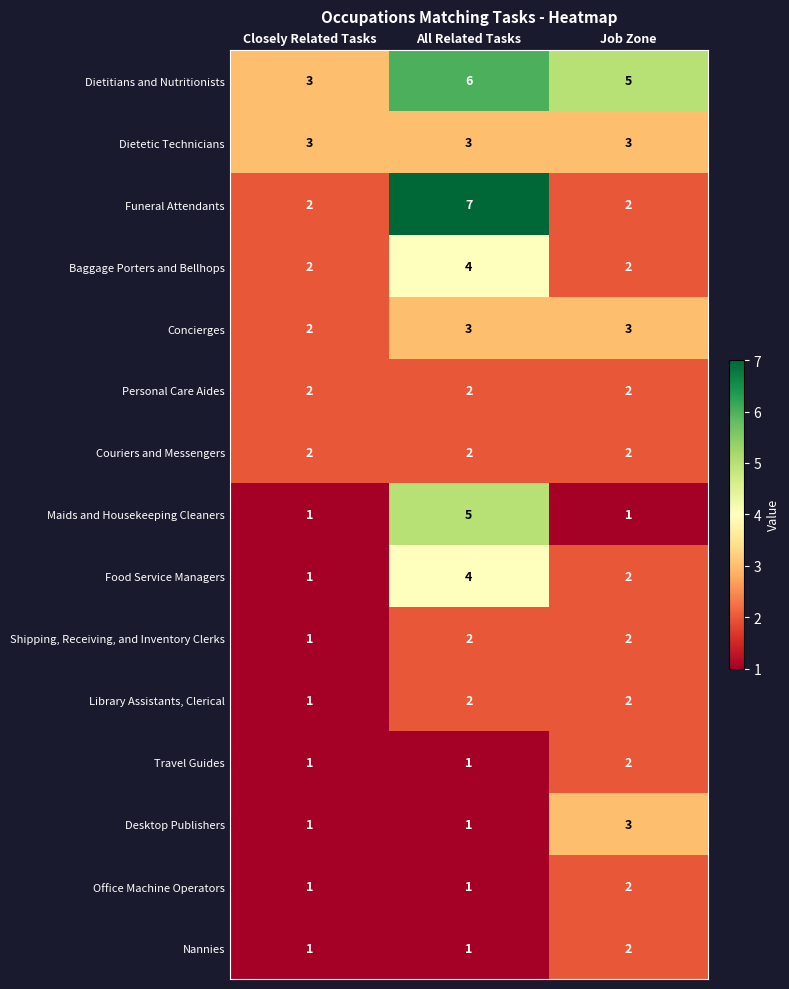

Is it true that Library Assistants, Clerical equals 3 at All Related Tasks?

False